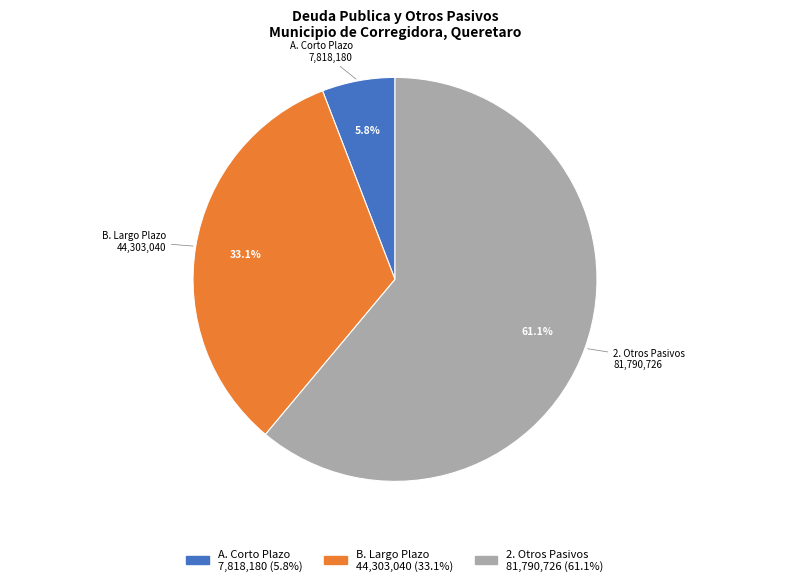

To the nearest percent, what is the difference between the 2. Otros Pasivos and A. Corto Plazo slice percentages?

55%